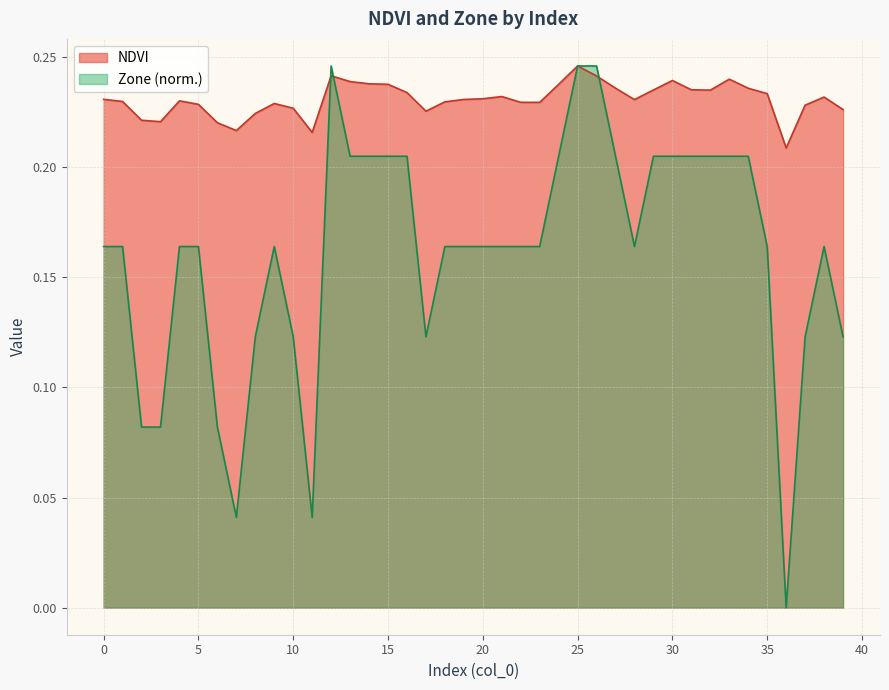

What are all the series names shown in the legend?

NDVI, Zone (norm.)